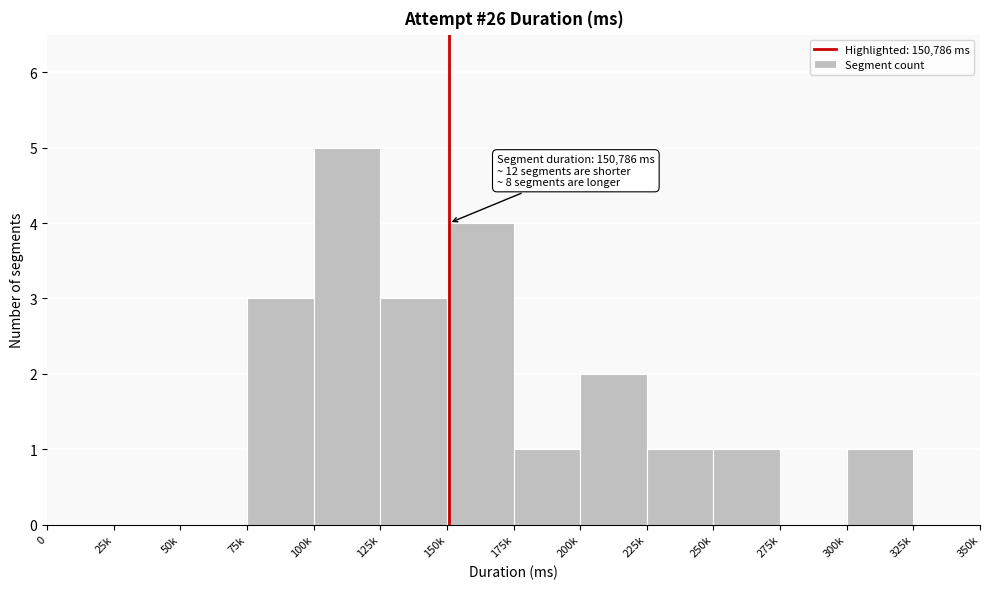

Reading left to right, what are all the values shown in this chart?

0=0	25k=0	50k=0	75k=3	100k=5	125k=3	150k=4	175k=1	200k=2	225k=1	250k=1	275k=0	300k=1	325k=0